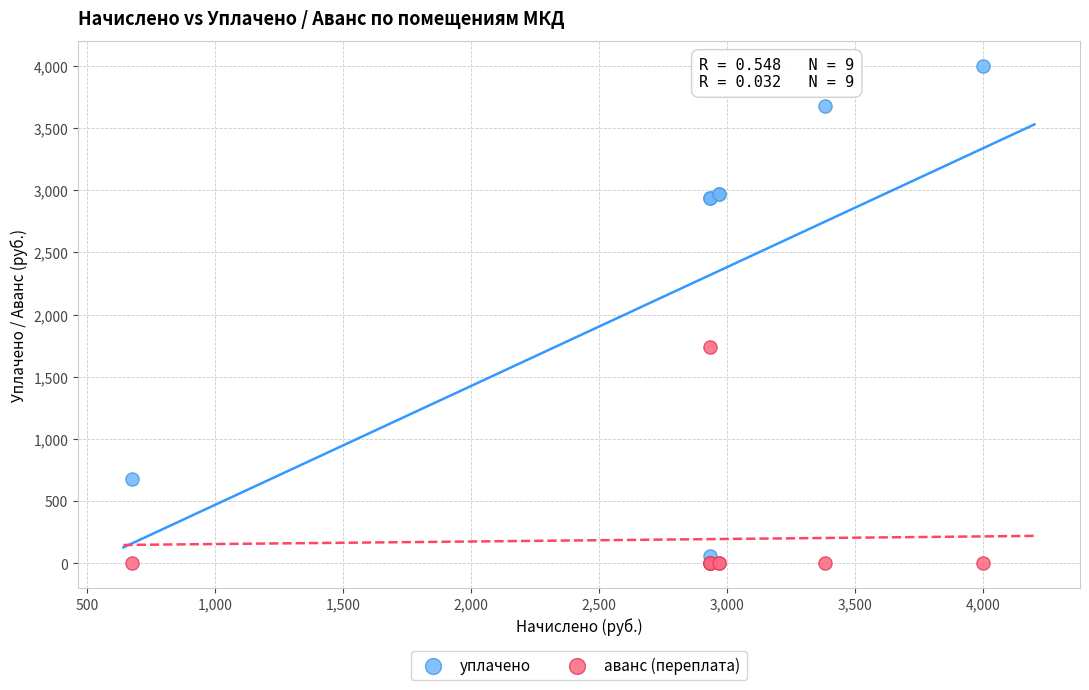

In the уплачено series, what Y value is closest to 2000?

2935.2